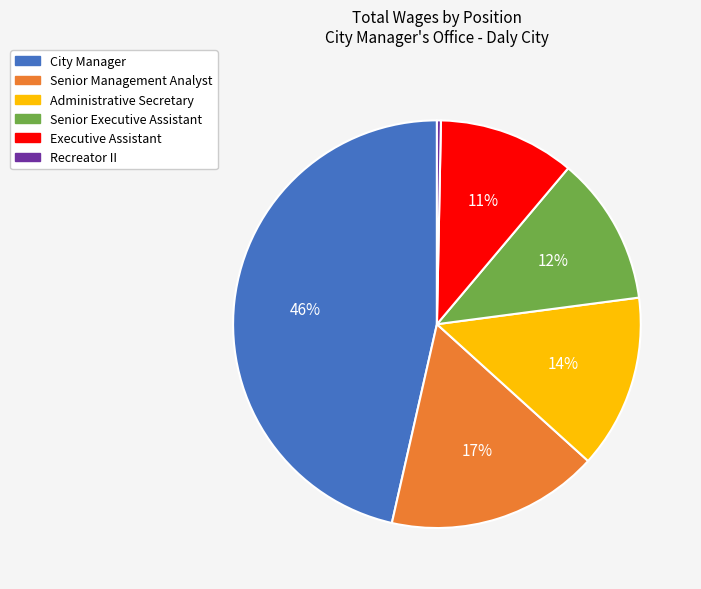

Is there a majority slice in this chart?

No